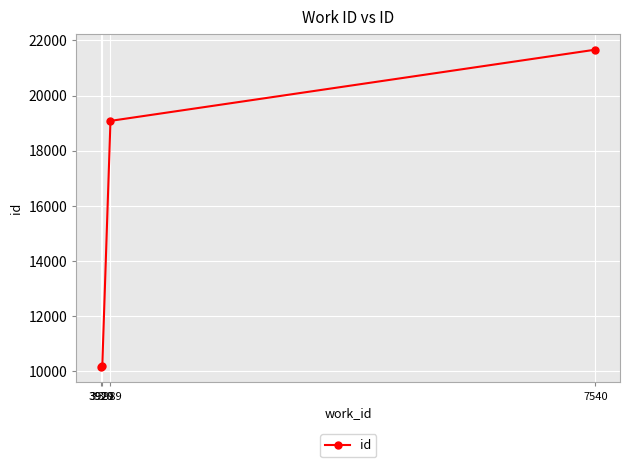

True or false: the data has more than 2 interior local peaks.

False